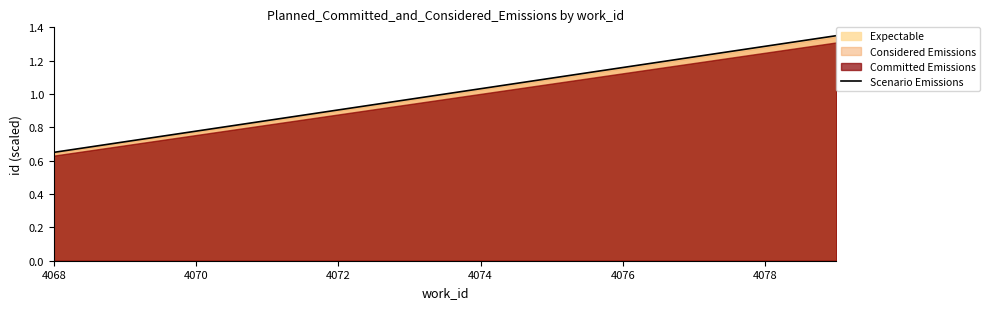

Where does the Scenario Emissions series first go above 1?

4074